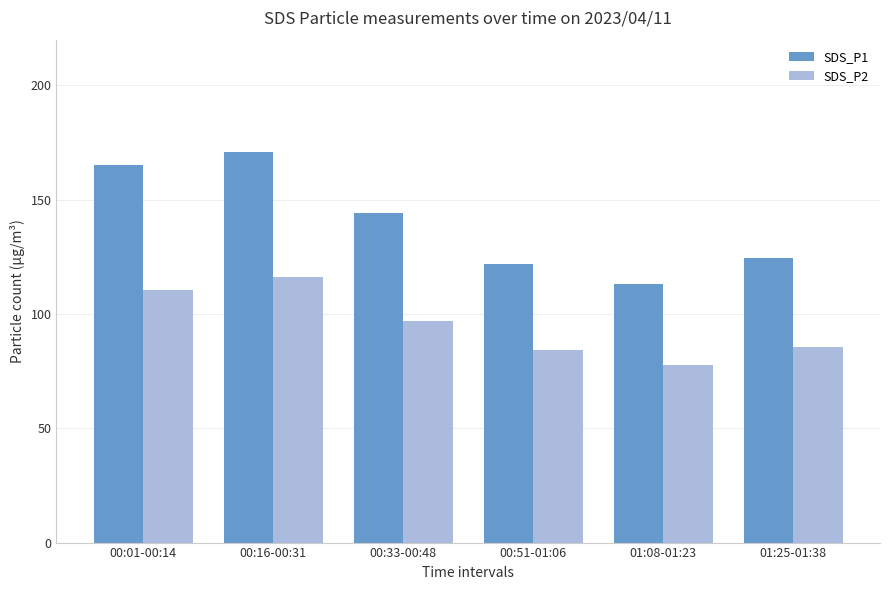

Reading left to right, list all the values displayed in this chart.

SDS_P1: 165.0	171.0	144.1	122.0	113.0	124.4
SDS_P2: 110.6	116.1	97.1	84.1	77.5	85.8